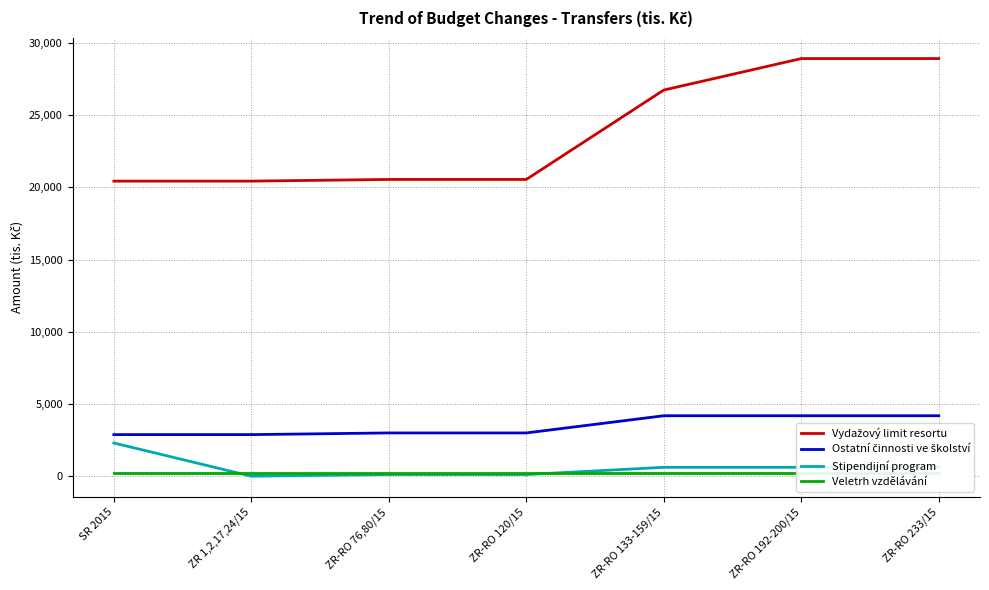

True or false: Vydažový limit resortu has more than 2 points higher than both neighbors.

False